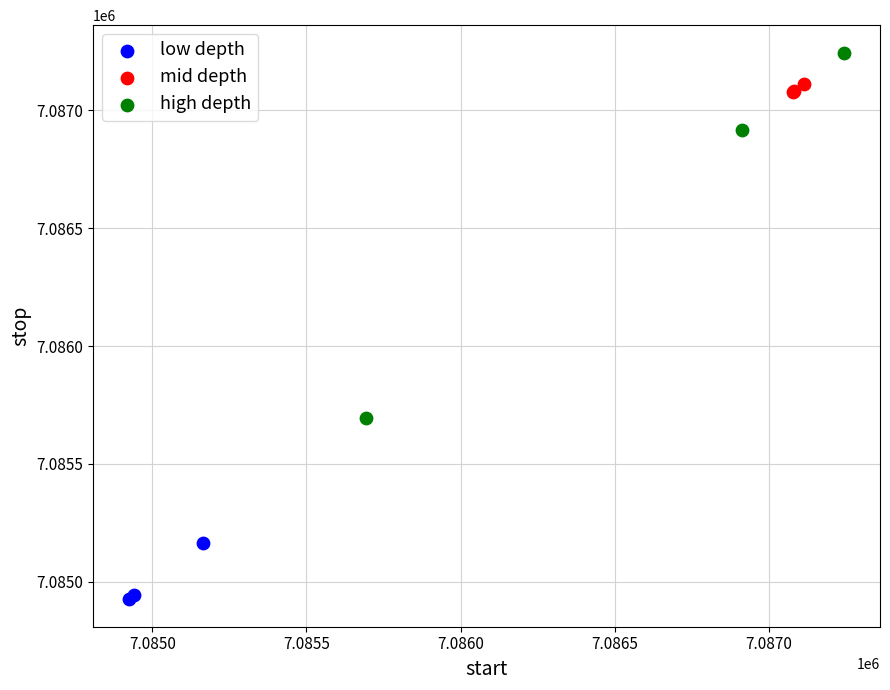

Which series reaches the maximum Y coordinate?

high depth